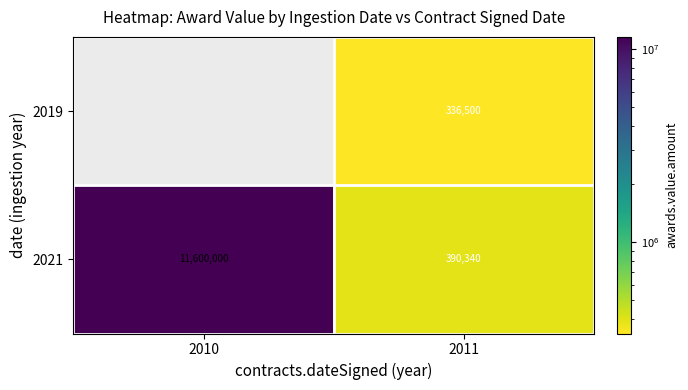

What is the difference between the maximum and minimum values in the 2021 series?

11209660